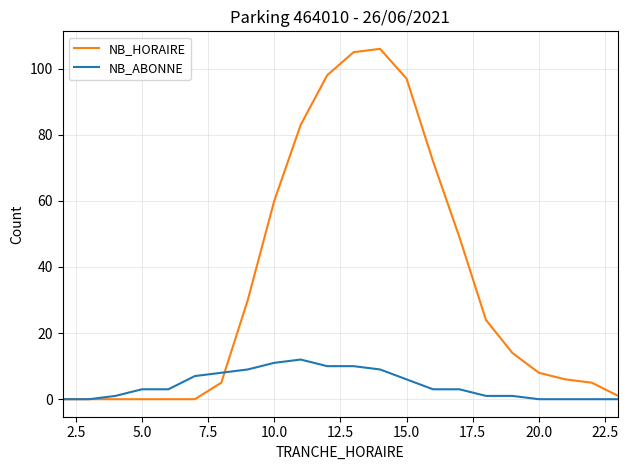

Rank the series by their average value, from highest to lowest.

NB_HORAIRE, NB_ABONNE